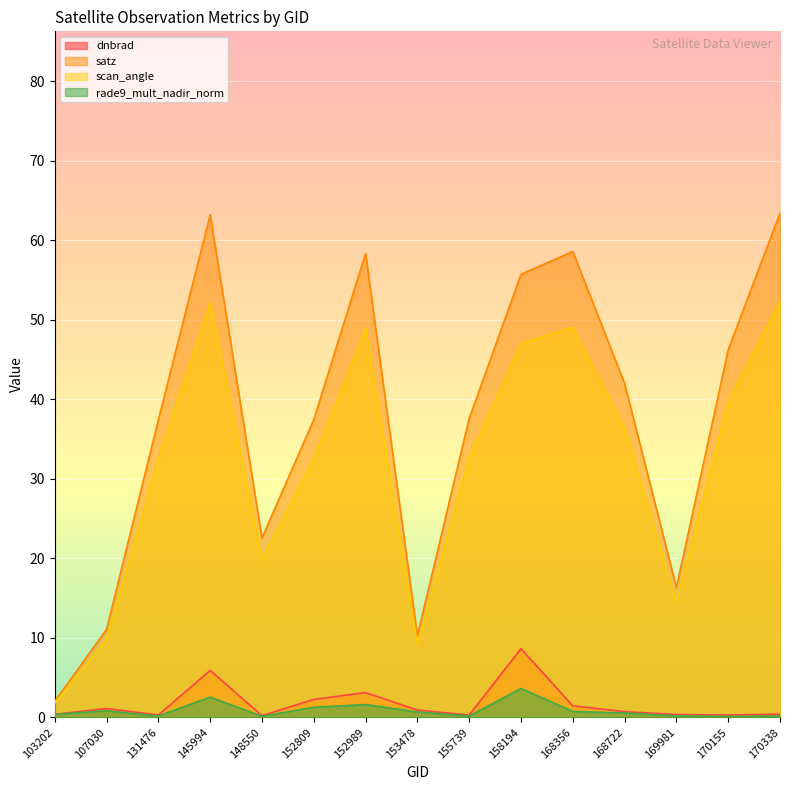

What is the greatest value displayed?

63.4